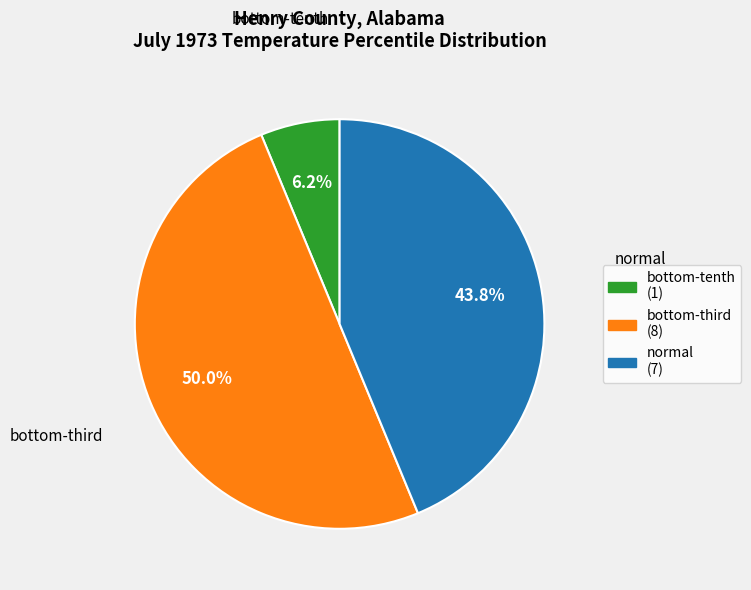

Count the number of slices in the pie.

3